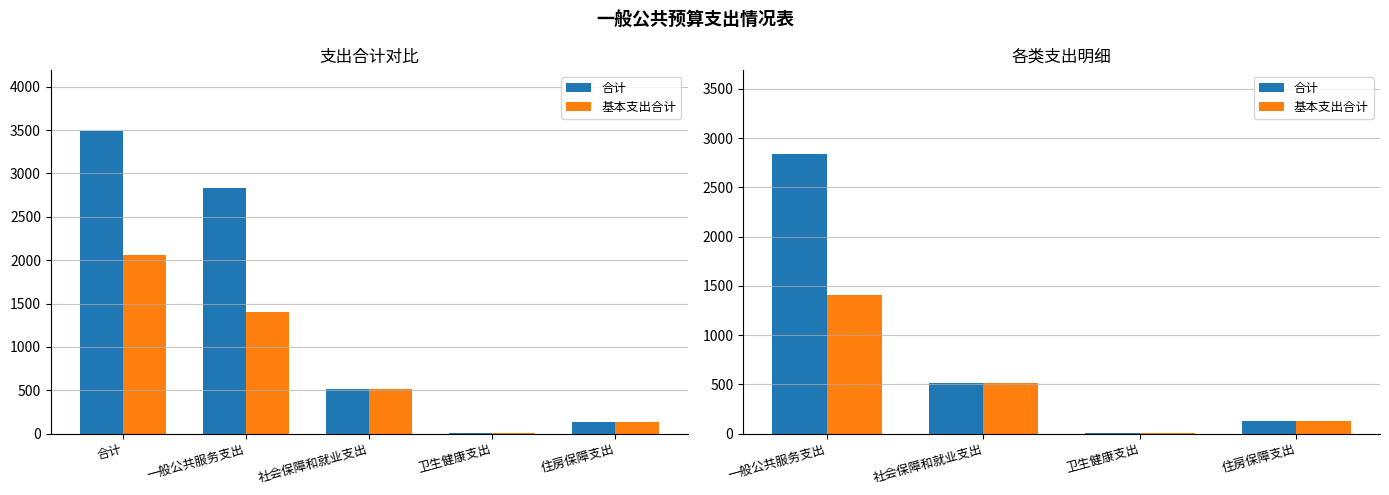

Is it true that 合计 equals 105.9 at 社会保障和就业支出?

False